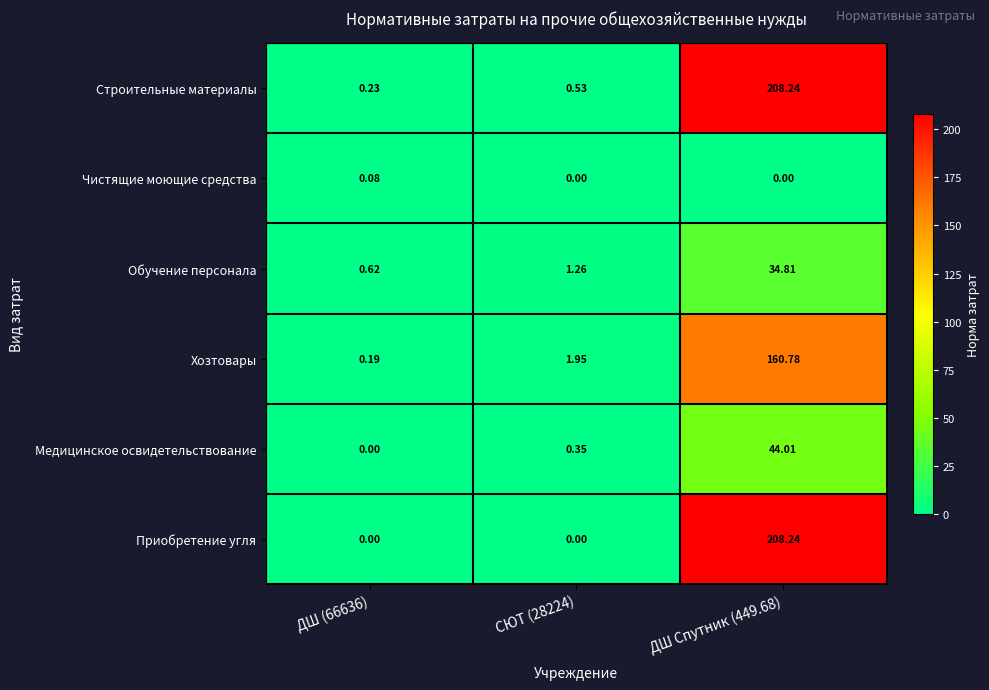

Between ДШ (66636) and ДШ Спутник (449.68), which series saw the biggest shift?

Приобретение угля